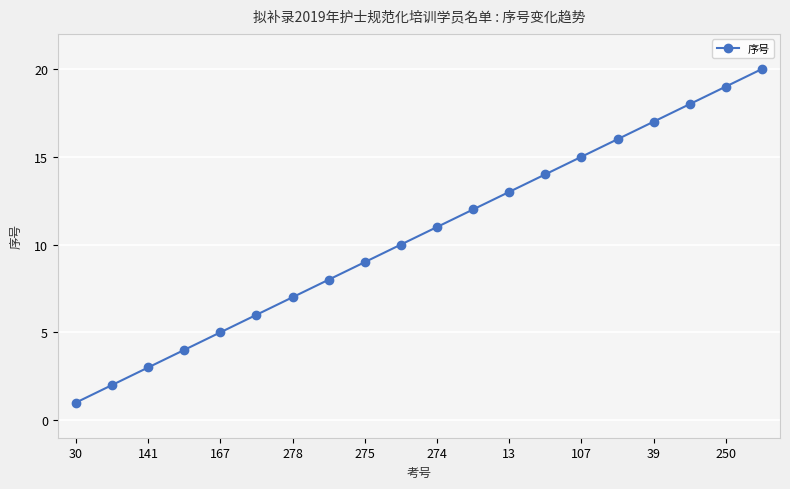

What is the maximum value shown in the chart?

20